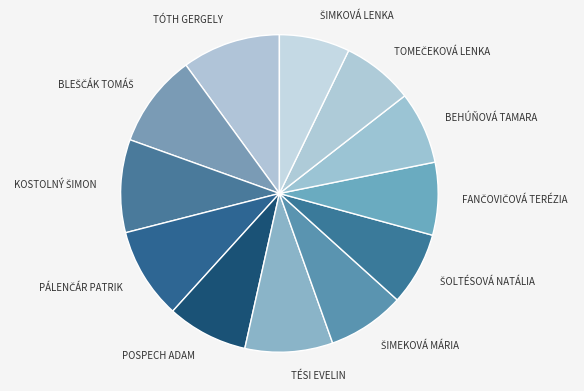

Count the number of slices in the pie.

12